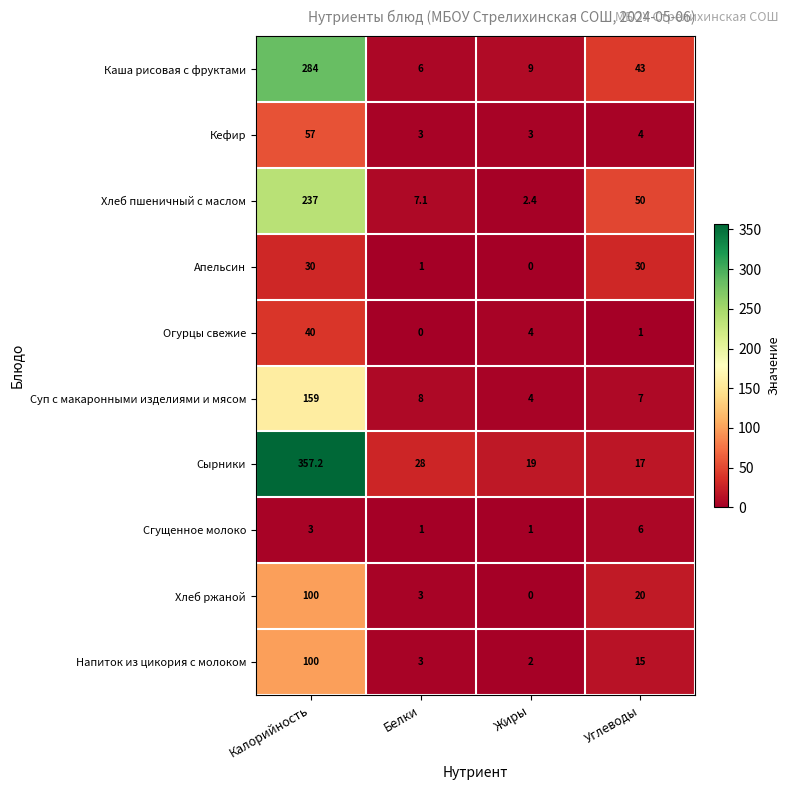

True or false: Апельсин has a value of 41.0 at Калорийность.

False